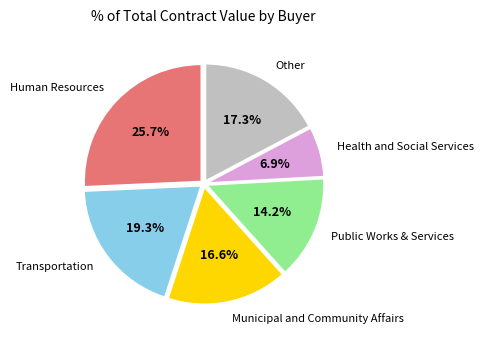

Which slice is the smallest?

Health and Social Services